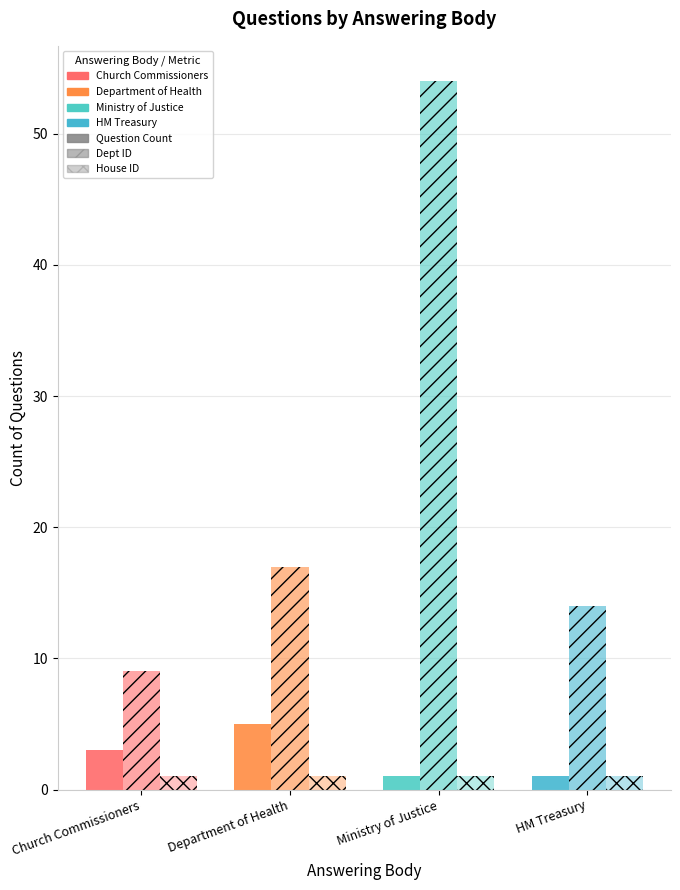

Reading right to left, list all the values displayed in this chart.

Question Count: 1	1	5	3
Dept ID: 14	54	17	9
House ID: 1	1	1	1